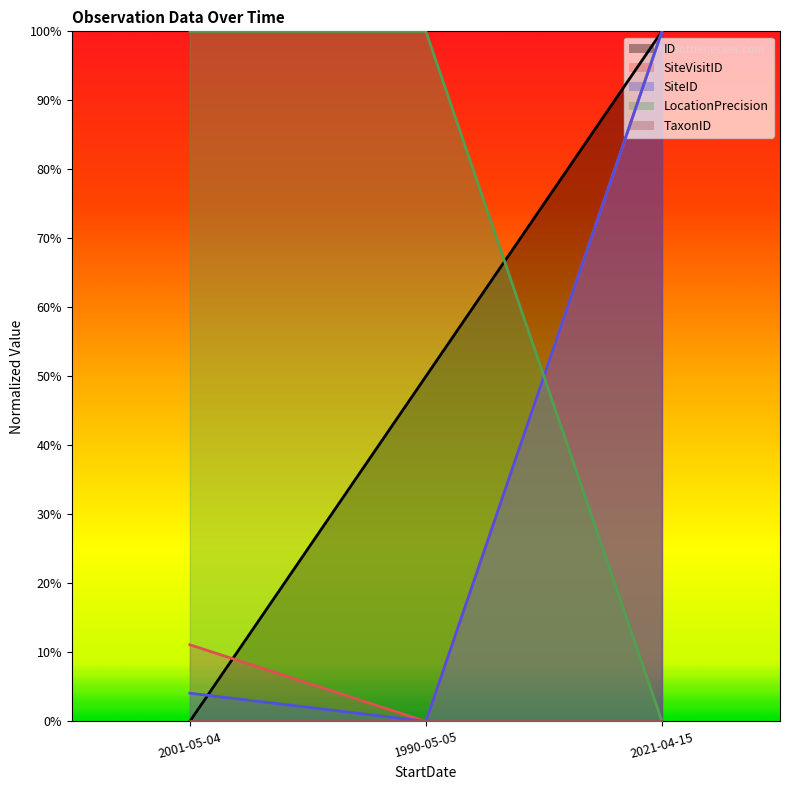

Between 1990-05-05 and 2001-05-04, which is larger?

1990-05-05